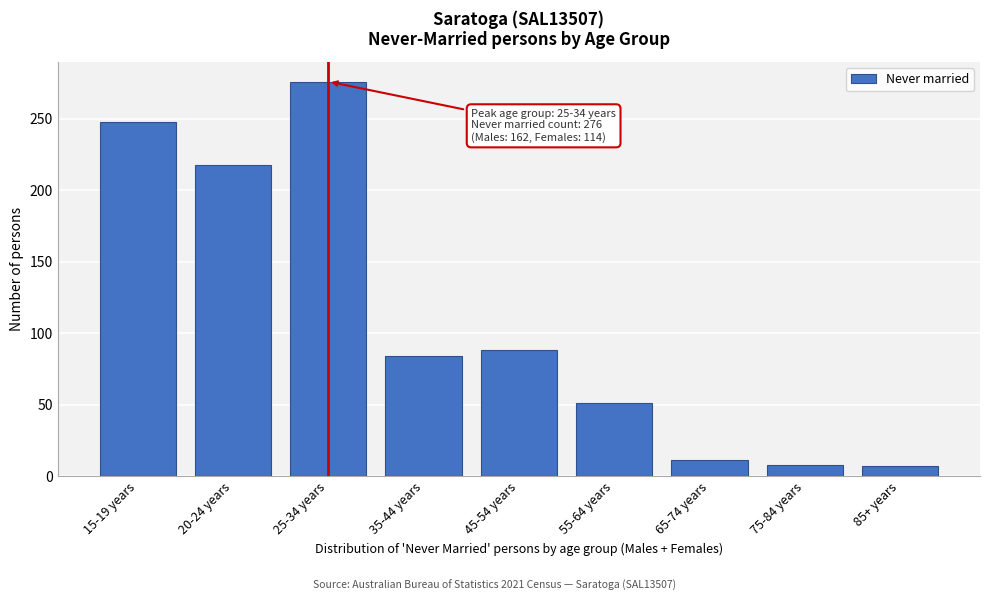

What is the minimum value shown in the chart?

7